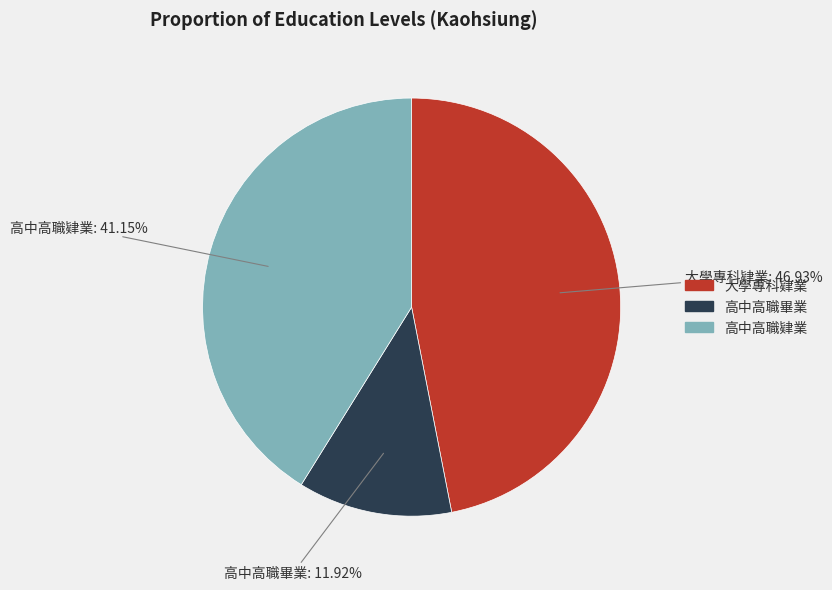

What is the smallest slice in the pie chart?

高中高職畢業